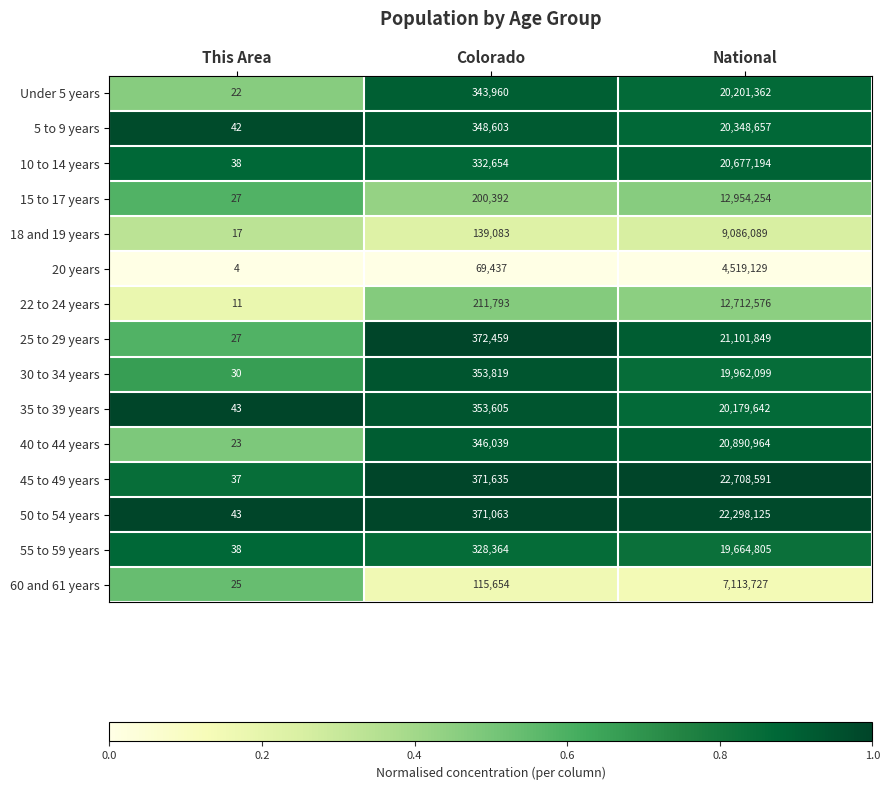

Between This Area and National, which series saw the biggest shift?

45 to 49 years